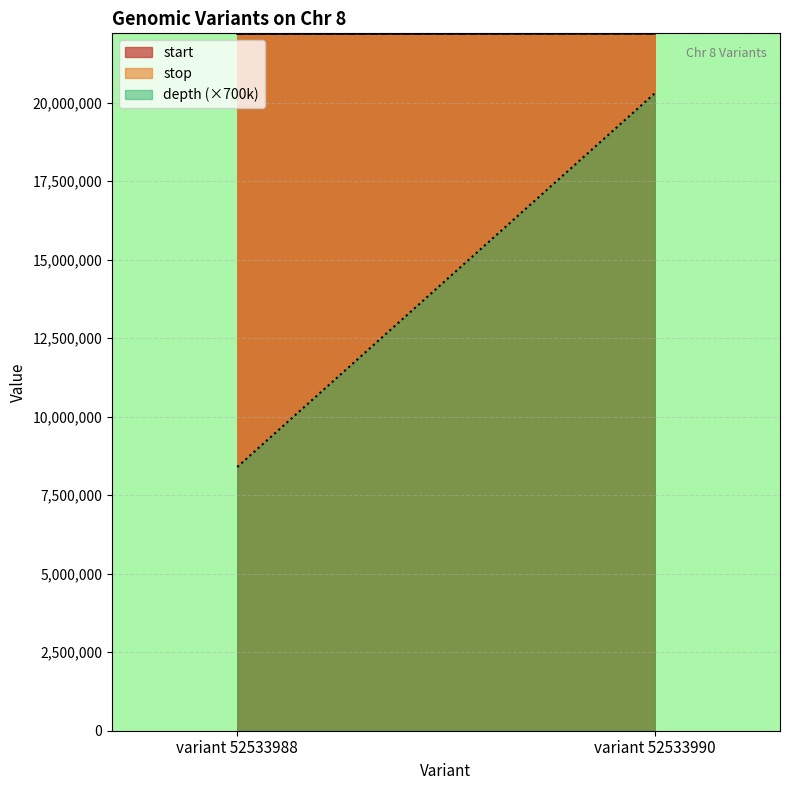

How many values in the depth series are below 29?

1